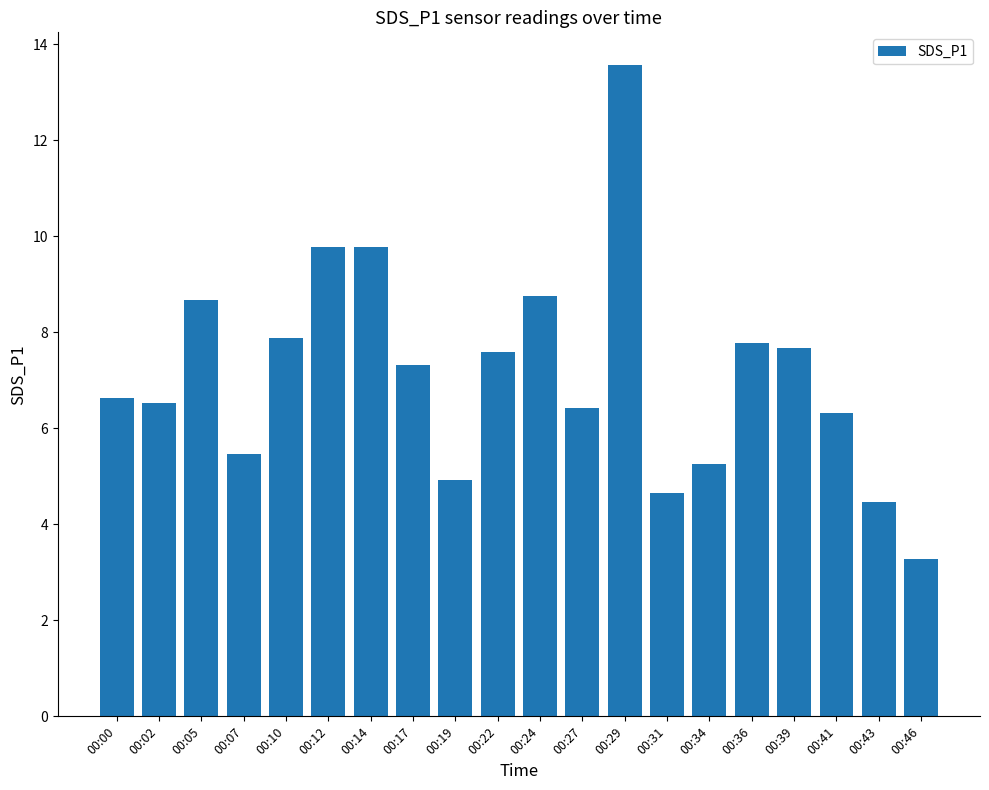

Between 00:17 and 00:12, which is larger?

00:12